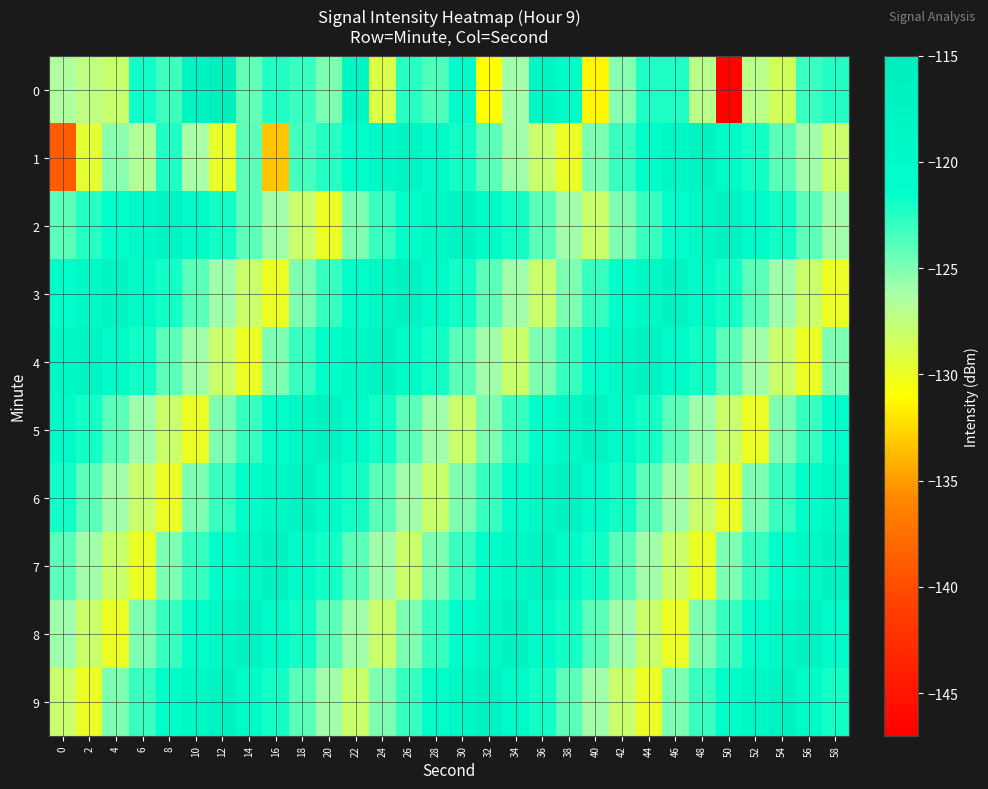

Rank the series by their maximum value, from highest to lowest.

0, 1, 2, 3, 4, 5, 6, 7, 8, 9